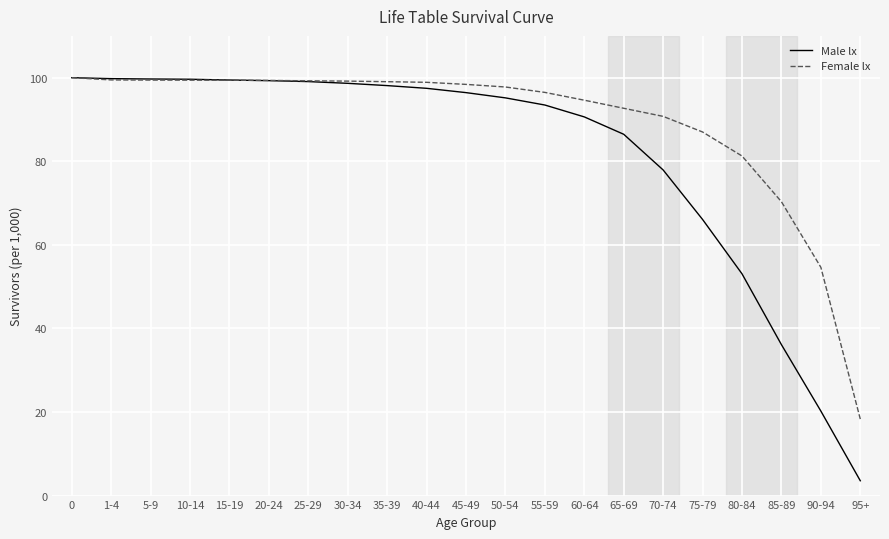

What is the sum of all Male lx values?

1710.1